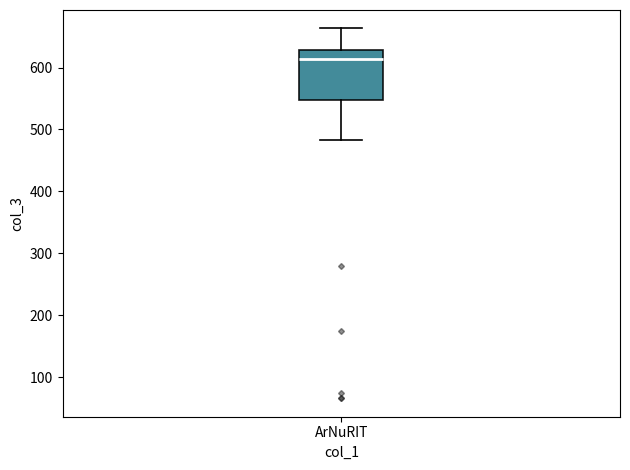

Read this box plot against the y-axis: the position of the median line, the range covered by the box, and the ends of both whiskers. The values are not printed on the chart, so give them approximately, as read against the axis.

median 610, box 550 to 630, whiskers 480 to 660